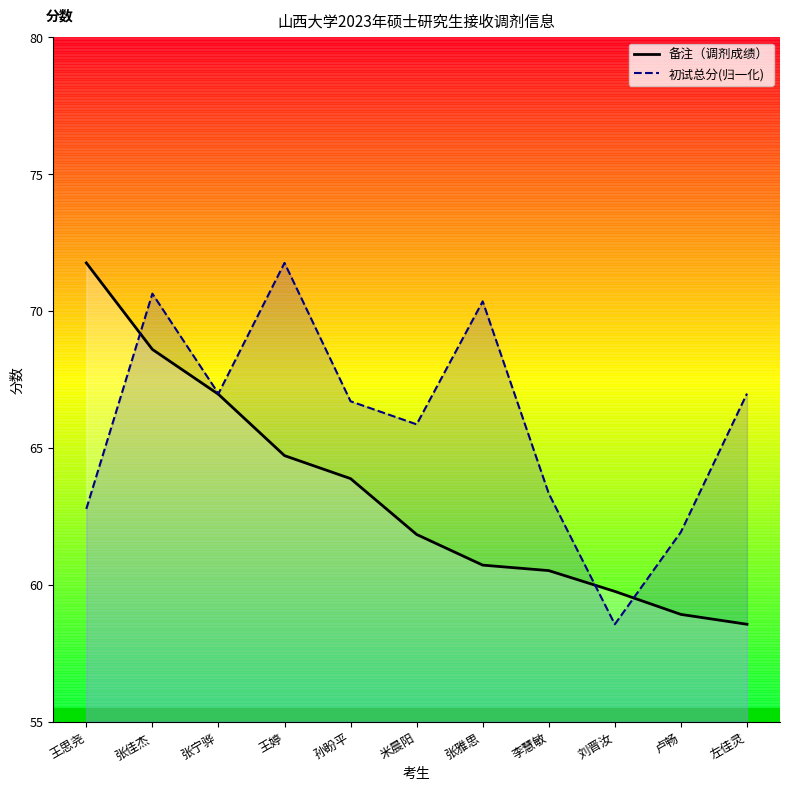

How many values in the 备注（调剂成绩） series are below 61?

5